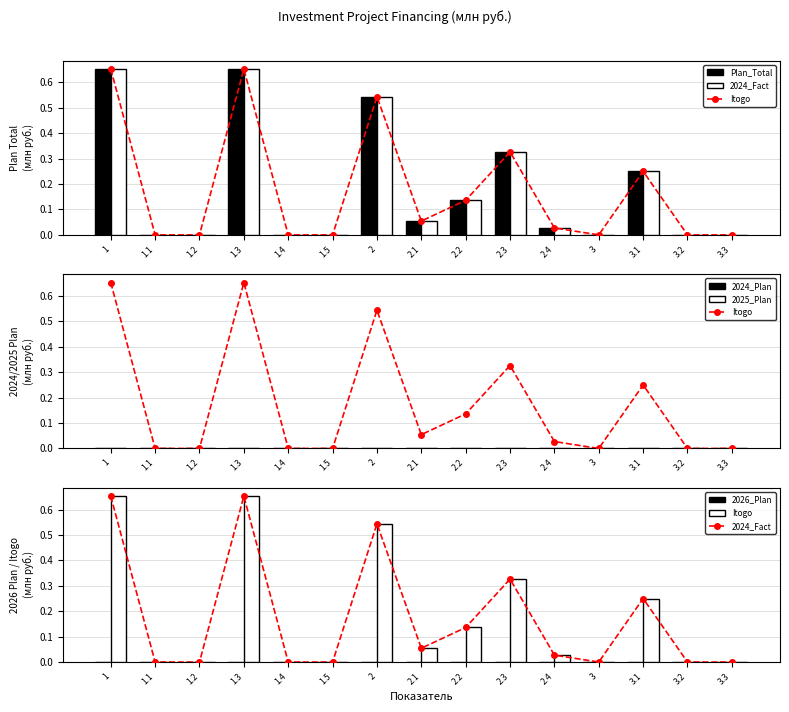

Are the bars grouped side by side (vs. stacked)?

Yes